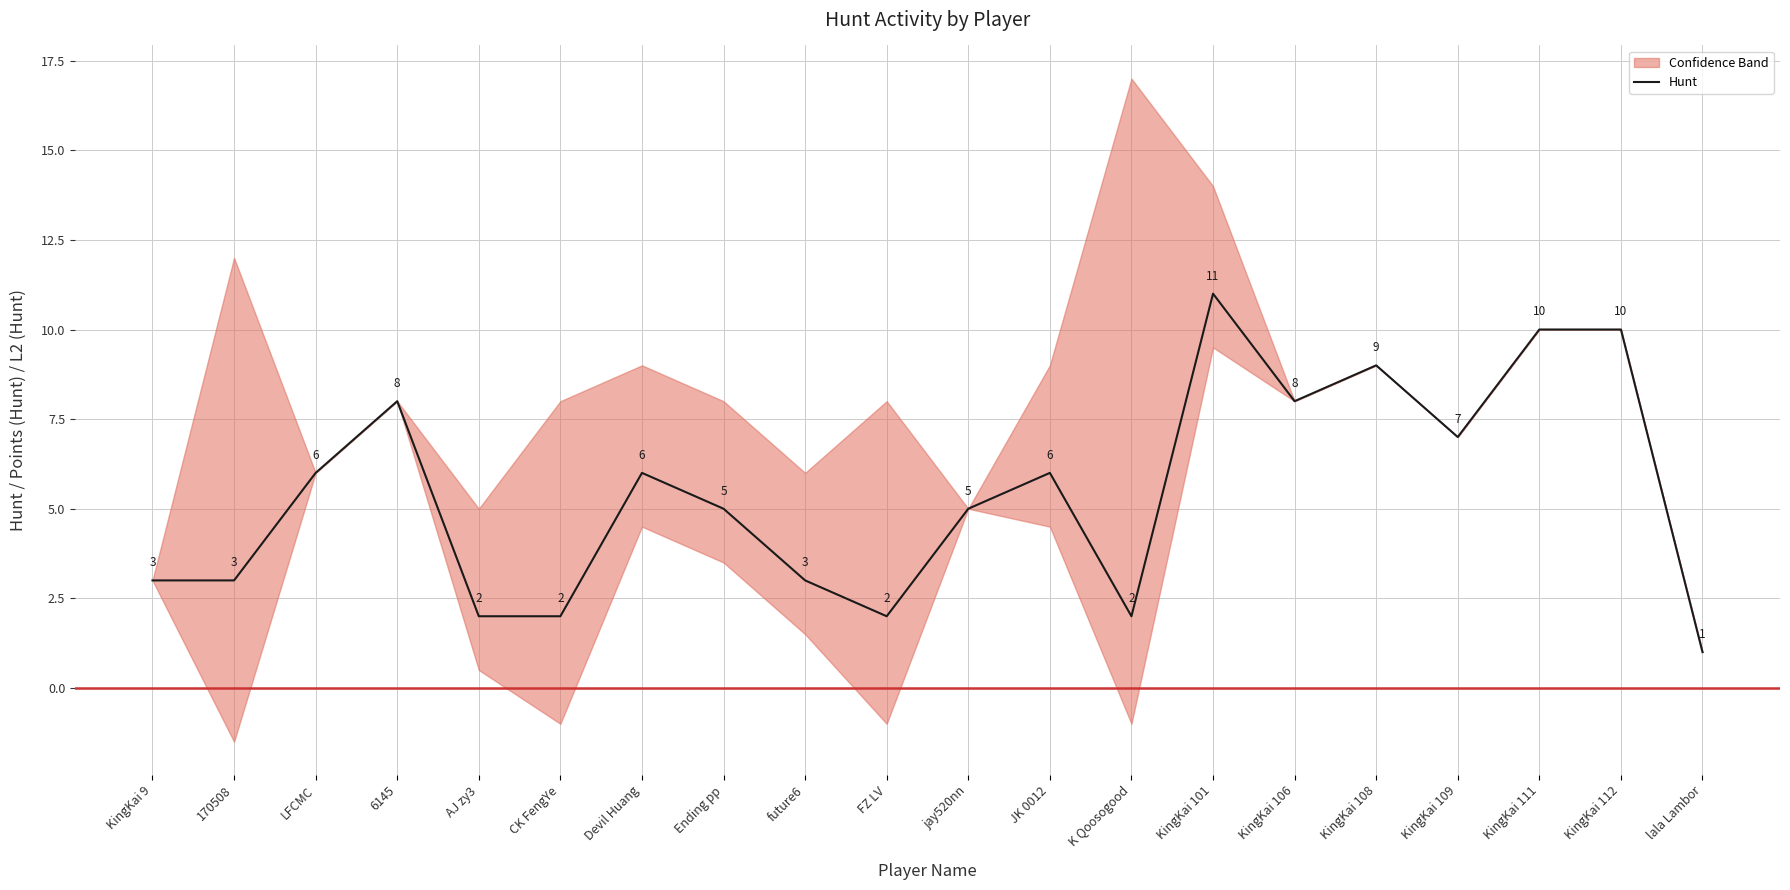

What is the greatest value displayed?

11